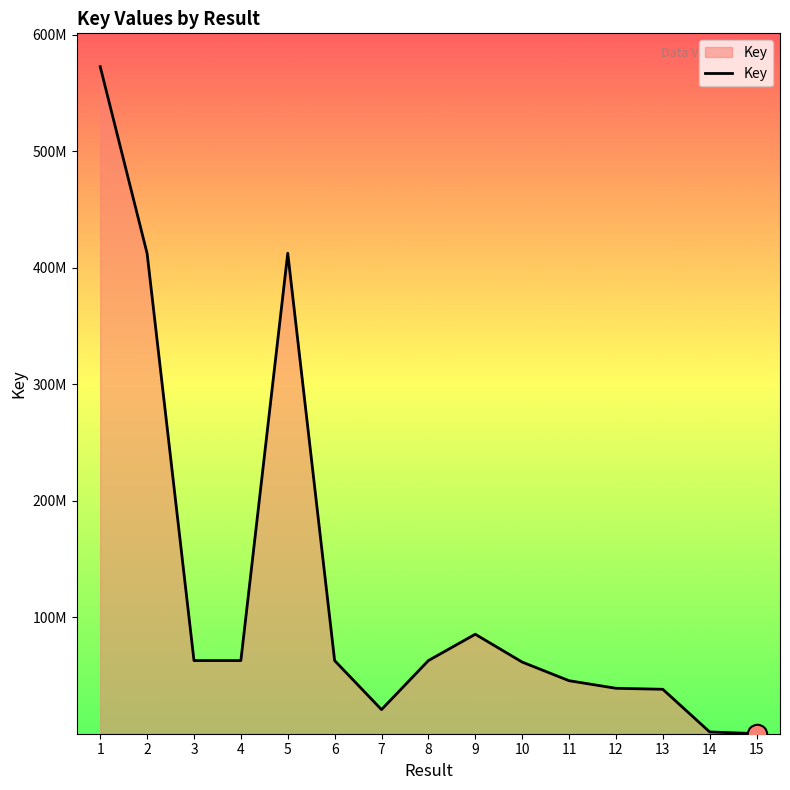

At which label does the data first exceed 63041724?

1